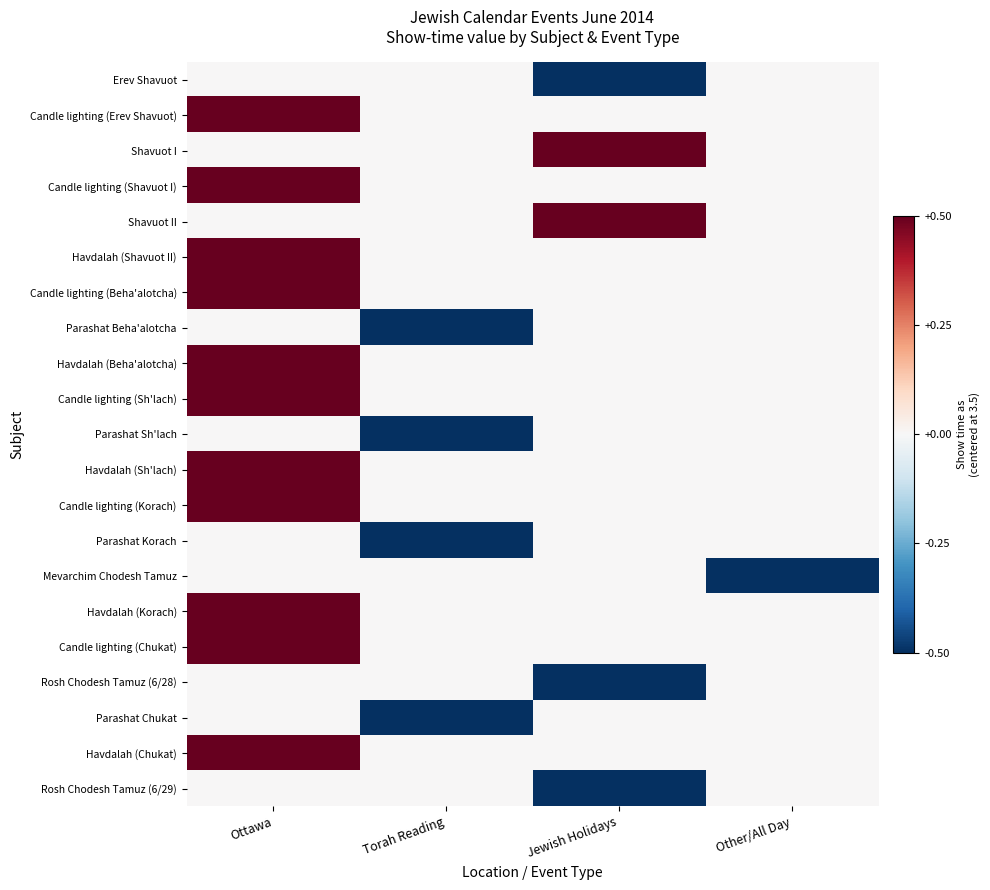

Reading left to right, list all the values displayed in this chart.

Erev Shavuot: Ottawa=0.0	Torah Reading=0.0	Jewish Holidays=-0.5	Other/All Day=0.0
Candle lighting (Erev Shavuot): Ottawa=0.5	Torah Reading=0.0	Jewish Holidays=0.0	Other/All Day=0.0
Shavuot I: Ottawa=0.0	Torah Reading=0.0	Jewish Holidays=0.5	Other/All Day=0.0
Candle lighting (Shavuot I): Ottawa=0.5	Torah Reading=0.0	Jewish Holidays=0.0	Other/All Day=0.0
Shavuot II: Ottawa=0.0	Torah Reading=0.0	Jewish Holidays=0.5	Other/All Day=0.0
Havdalah (Shavuot II): Ottawa=0.5	Torah Reading=0.0	Jewish Holidays=0.0	Other/All Day=0.0
Candle lighting (Beha'alotcha): Ottawa=0.5	Torah Reading=0.0	Jewish Holidays=0.0	Other/All Day=0.0
Parashat Beha'alotcha: Ottawa=0.0	Torah Reading=-0.5	Jewish Holidays=0.0	Other/All Day=0.0
Havdalah (Beha'alotcha): Ottawa=0.5	Torah Reading=0.0	Jewish Holidays=0.0	Other/All Day=0.0
Candle lighting (Sh'lach): Ottawa=0.5	Torah Reading=0.0	Jewish Holidays=0.0	Other/All Day=0.0
Parashat Sh'lach: Ottawa=0.0	Torah Reading=-0.5	Jewish Holidays=0.0	Other/All Day=0.0
Havdalah (Sh'lach): Ottawa=0.5	Torah Reading=0.0	Jewish Holidays=0.0	Other/All Day=0.0
Candle lighting (Korach): Ottawa=0.5	Torah Reading=0.0	Jewish Holidays=0.0	Other/All Day=0.0
Parashat Korach: Ottawa=0.0	Torah Reading=-0.5	Jewish Holidays=0.0	Other/All Day=0.0
Mevarchim Chodesh Tamuz: Ottawa=0.0	Torah Reading=0.0	Jewish Holidays=0.0	Other/All Day=-0.5
Havdalah (Korach): Ottawa=0.5	Torah Reading=0.0	Jewish Holidays=0.0	Other/All Day=0.0
Candle lighting (Chukat): Ottawa=0.5	Torah Reading=0.0	Jewish Holidays=0.0	Other/All Day=0.0
Rosh Chodesh Tamuz (6/28): Ottawa=0.0	Torah Reading=0.0	Jewish Holidays=-0.5	Other/All Day=0.0
Parashat Chukat: Ottawa=0.0	Torah Reading=-0.5	Jewish Holidays=0.0	Other/All Day=0.0
Havdalah (Chukat): Ottawa=0.5	Torah Reading=0.0	Jewish Holidays=0.0	Other/All Day=0.0
Rosh Chodesh Tamuz (6/29): Ottawa=0.0	Torah Reading=0.0	Jewish Holidays=-0.5	Other/All Day=0.0